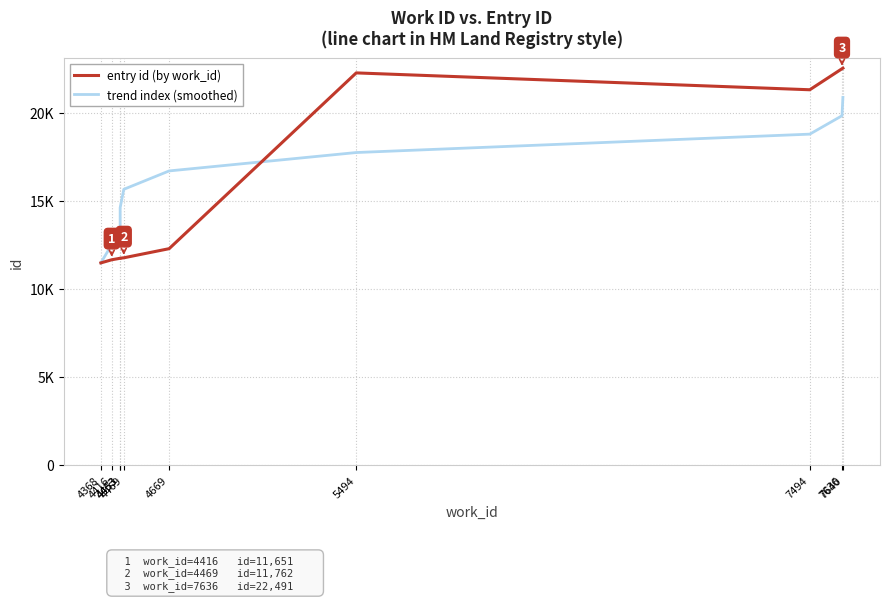

What is the difference between the entry id (by work_id) values at 7636 and 4368?

11018.0